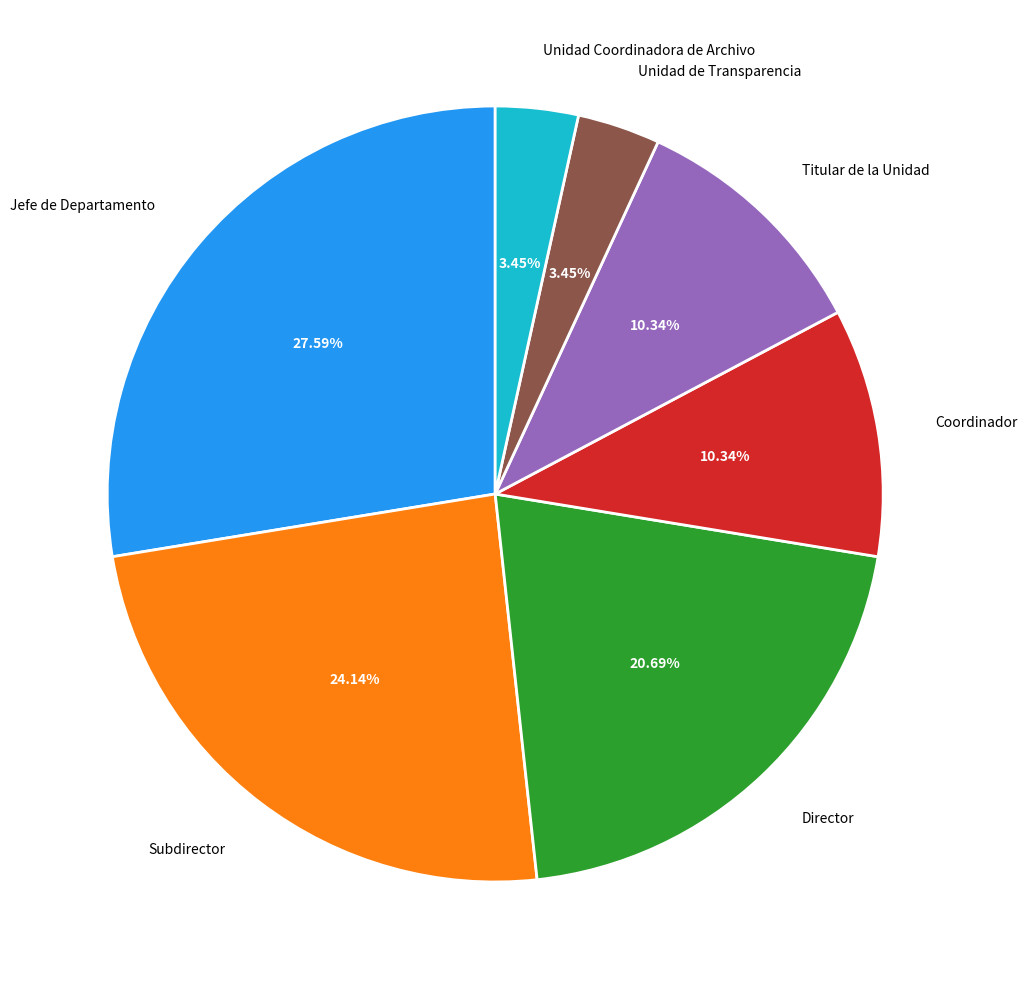

To the nearest percent, what is the average slice percentage?

14%